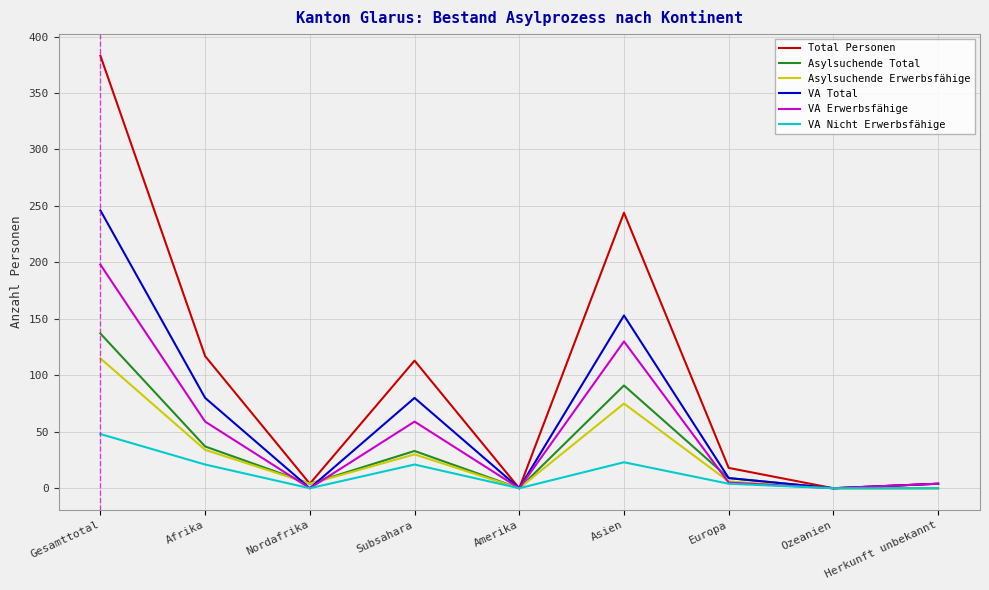

At which label does VA Erwerbsfähige reach its peak?

Gesamttotal